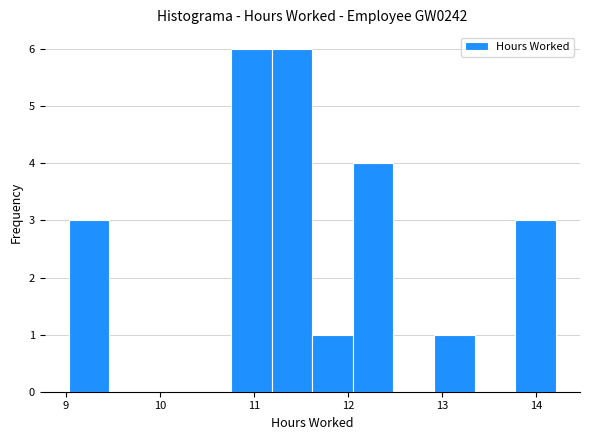

How tall is the bar that spans 12.1 to 12.5 on the x-axis? Neither the bar edges nor the heights are printed on the chart, so give them approximately, as read against the axes.

4